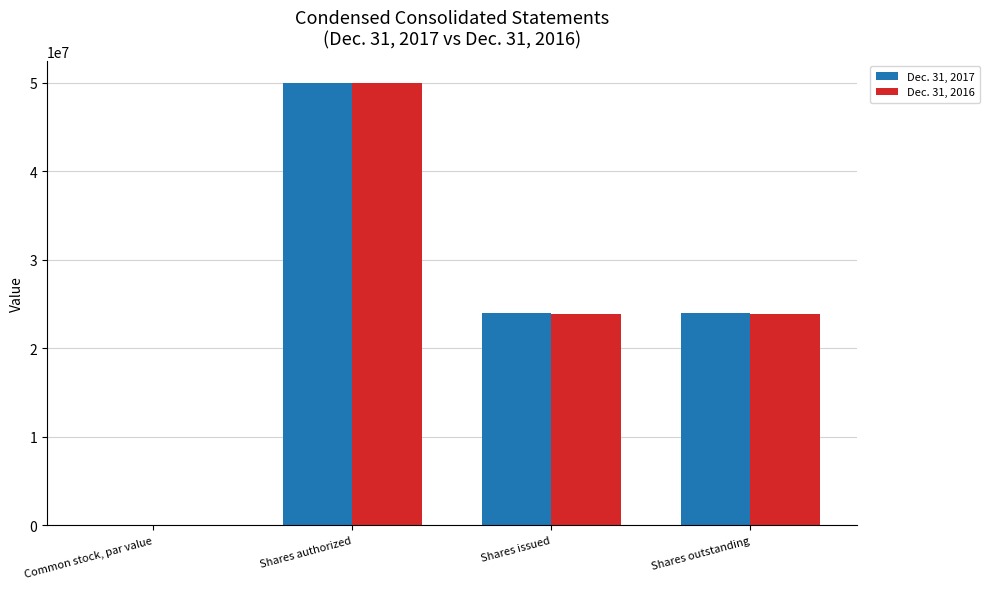

The value of Dec. 31, 2016 at Shares issued is 42159260. True or false?

False